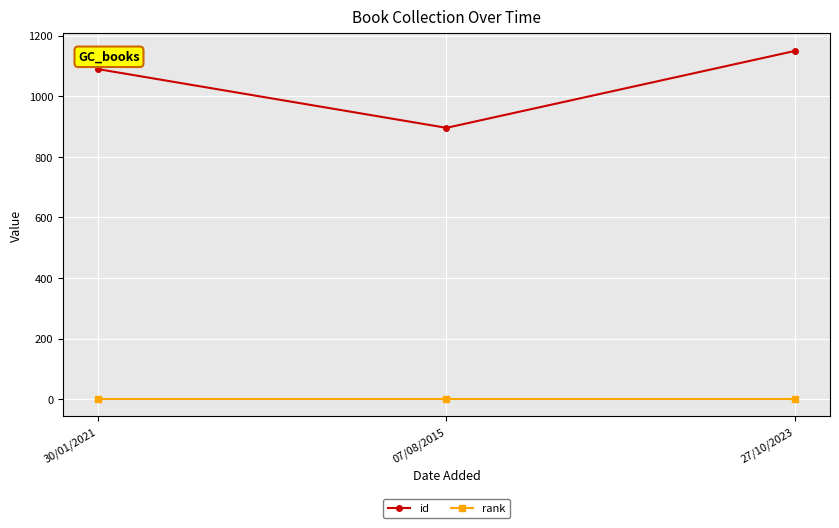

What is the label of the 1st point from the left?

30/01/2021